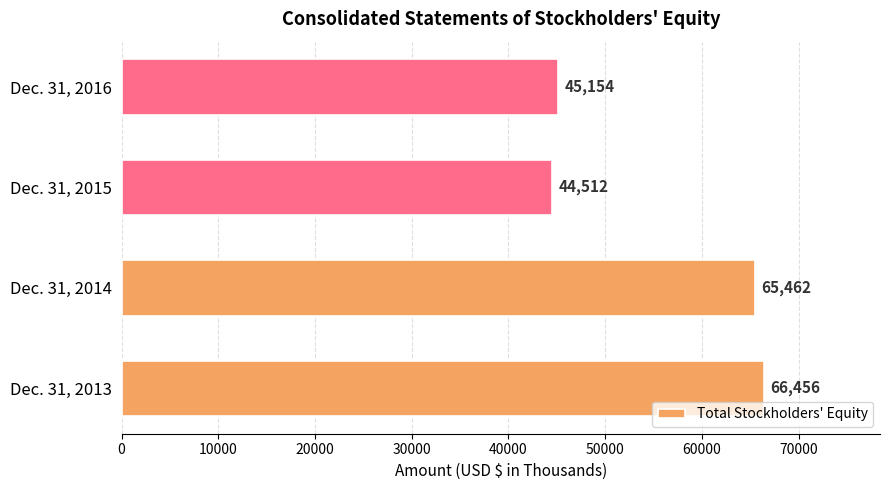

What is the change in value from Dec. 31, 2013 to Dec. 31, 2015?

-21944